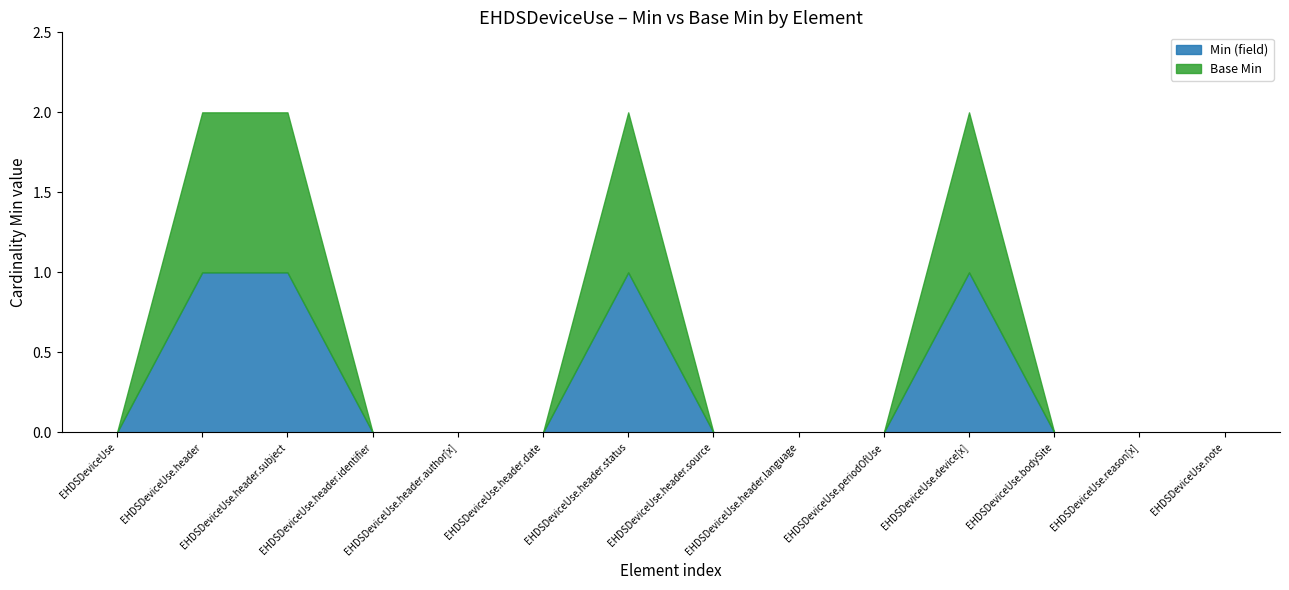

Is the value of Min (field) at EHDSDeviceUse.header.date greater than the value of Base Min at EHDSDeviceUse.header.subject?

No